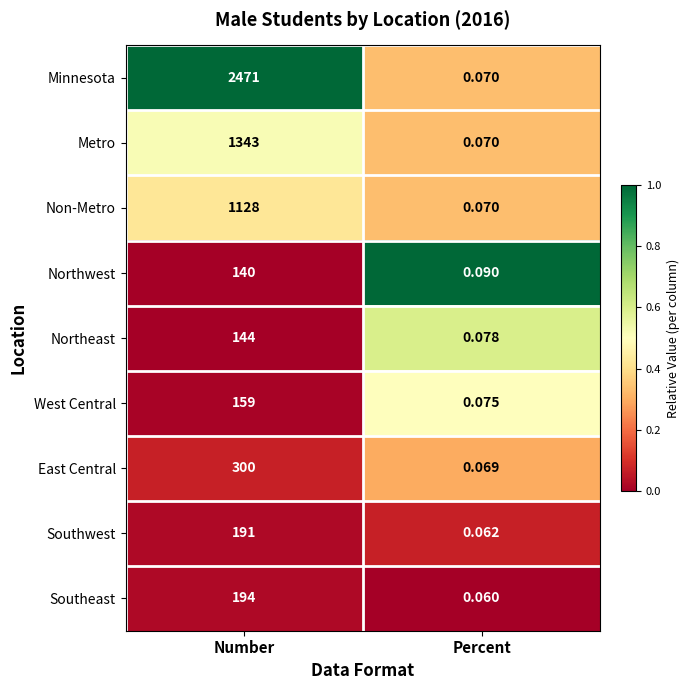

Which series changed the most between Number and Percent?

Minnesota